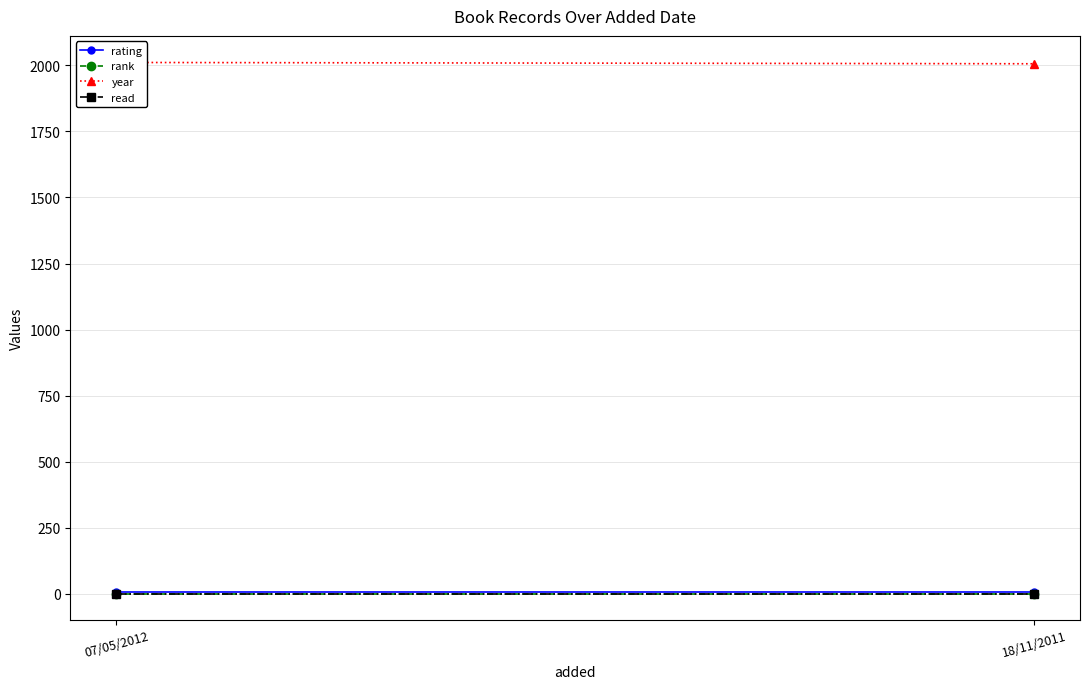

The value of year at 07/05/2012 is 2011. True or false?

True